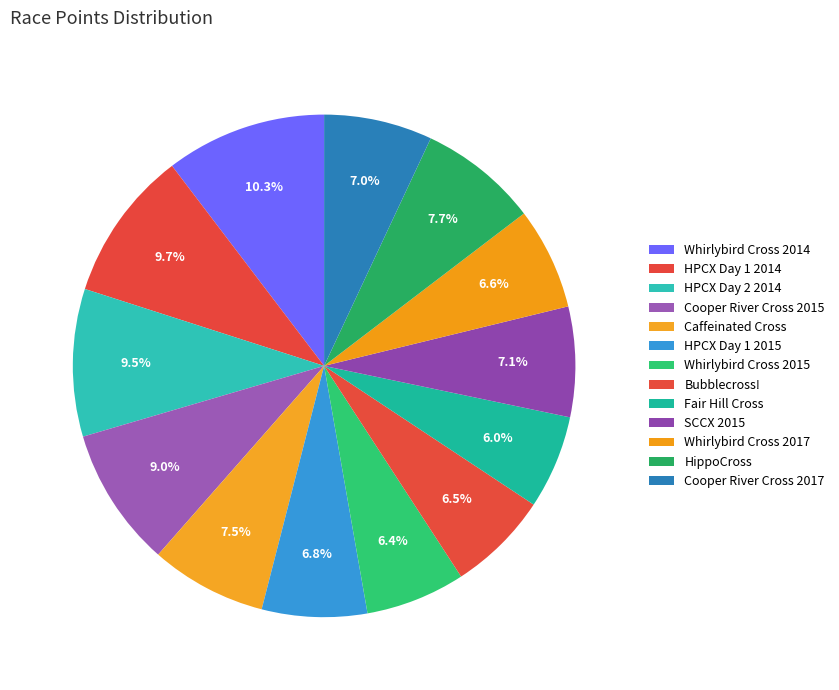

Count the number of slices in the pie.

13